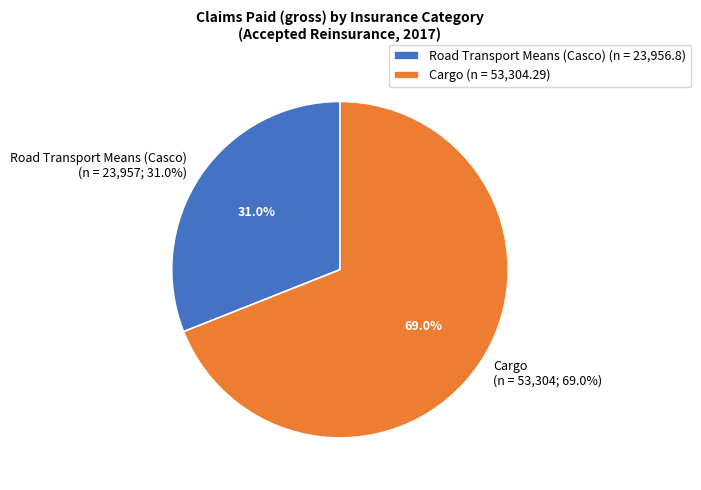

Which category has the smallest portion of the pie?

Road Transport Means (Casco)